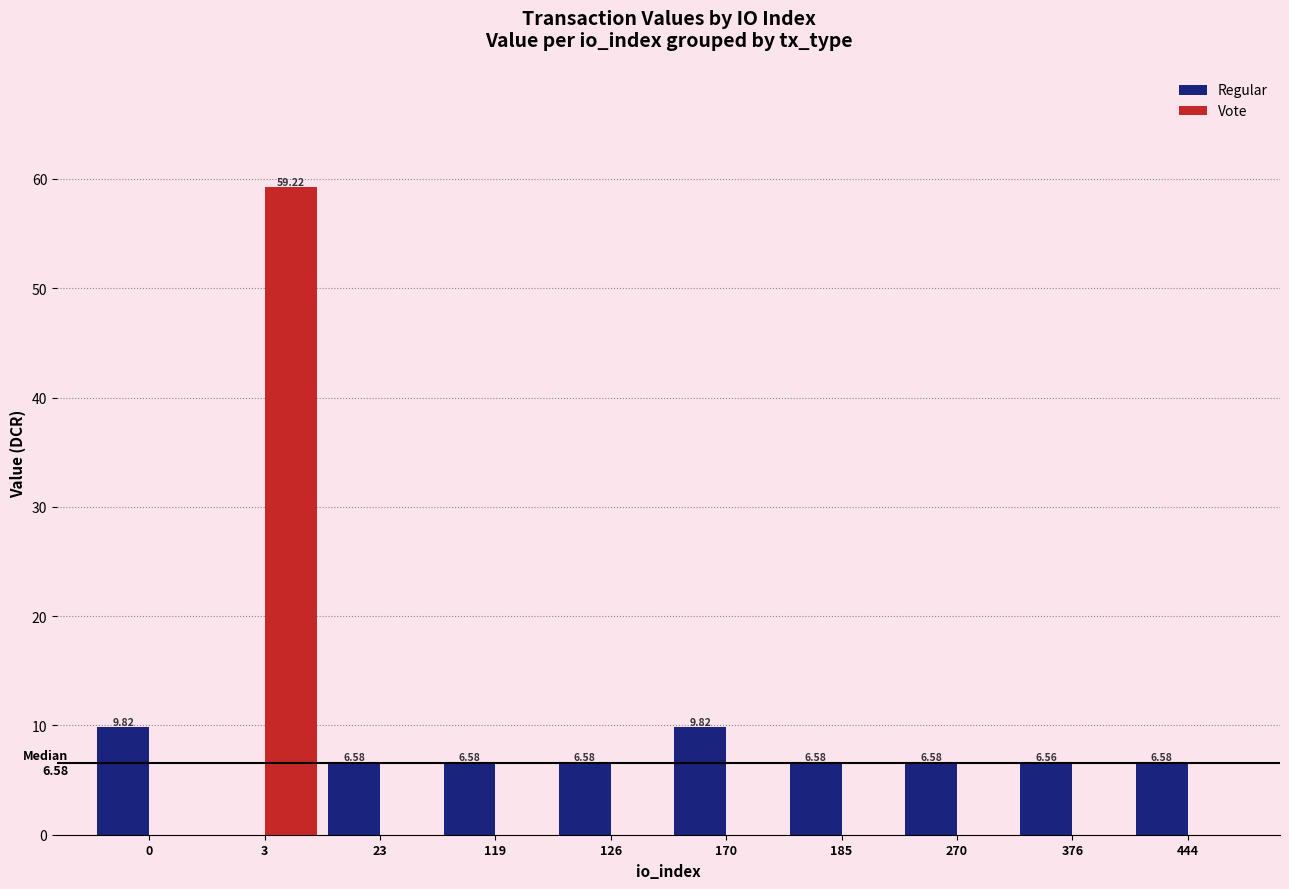

What is the spread (max minus min) of values at 170?

9.8